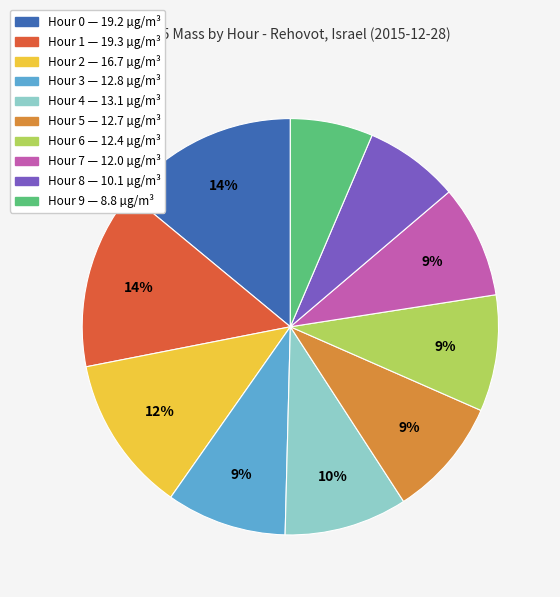

Is the sum of Hour 6 and Hour 1 greater than half?

No